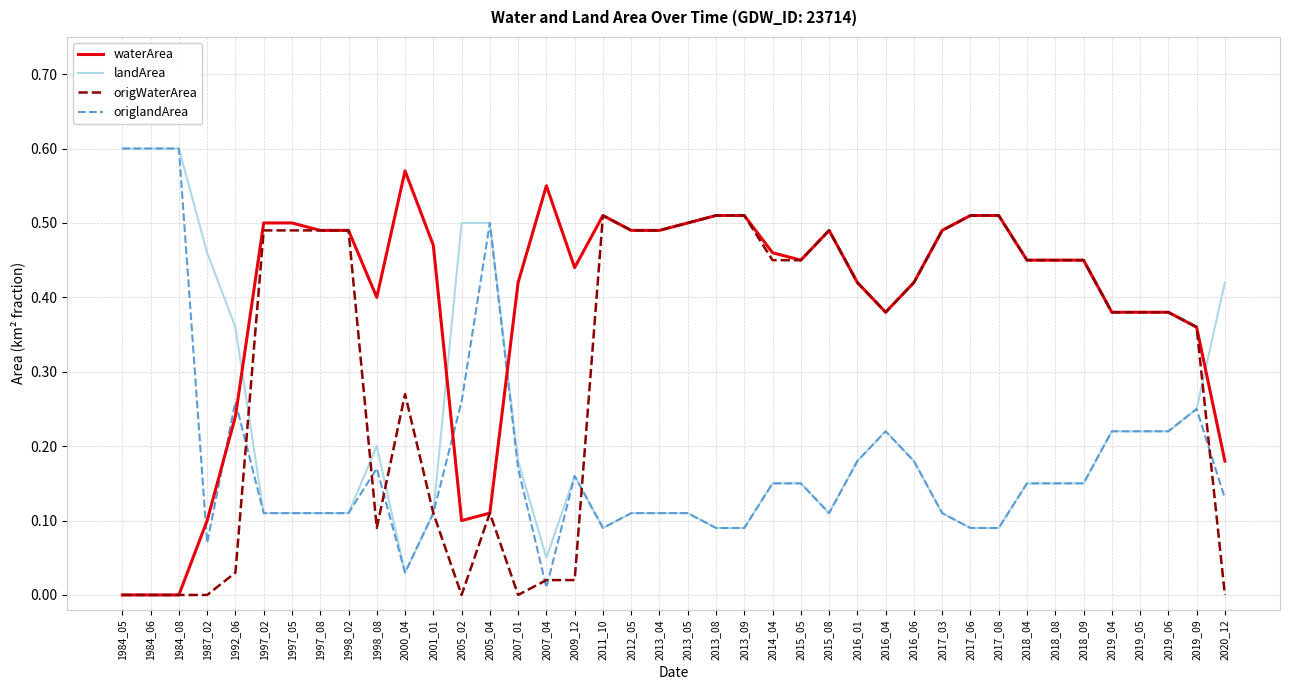

What is the total value across all series at 2018_04?

1.2